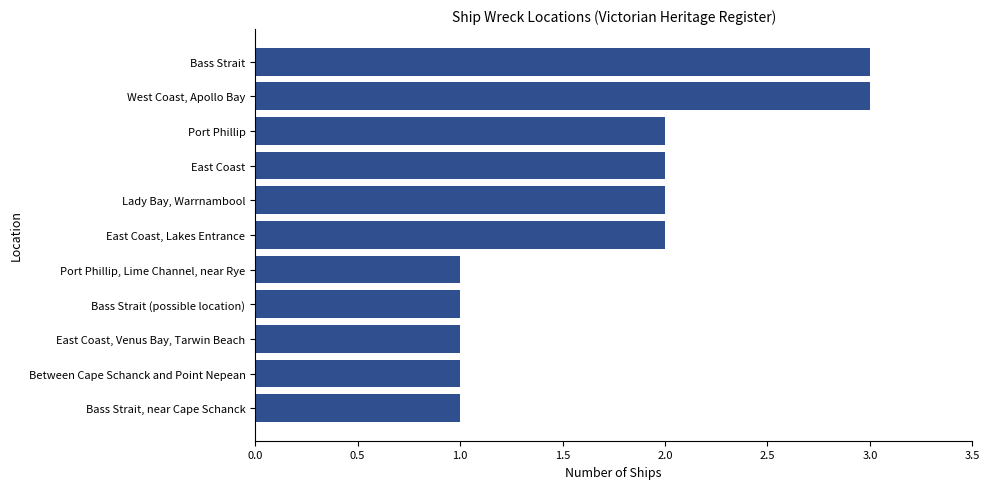

What is the difference between the second highest and second lowest values?

2